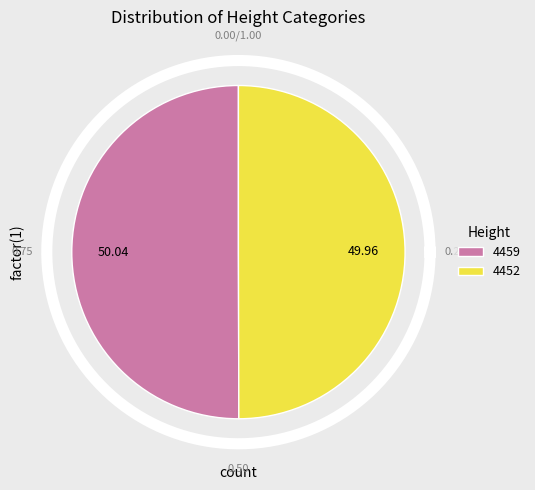

Which category accounts for the majority?

4459